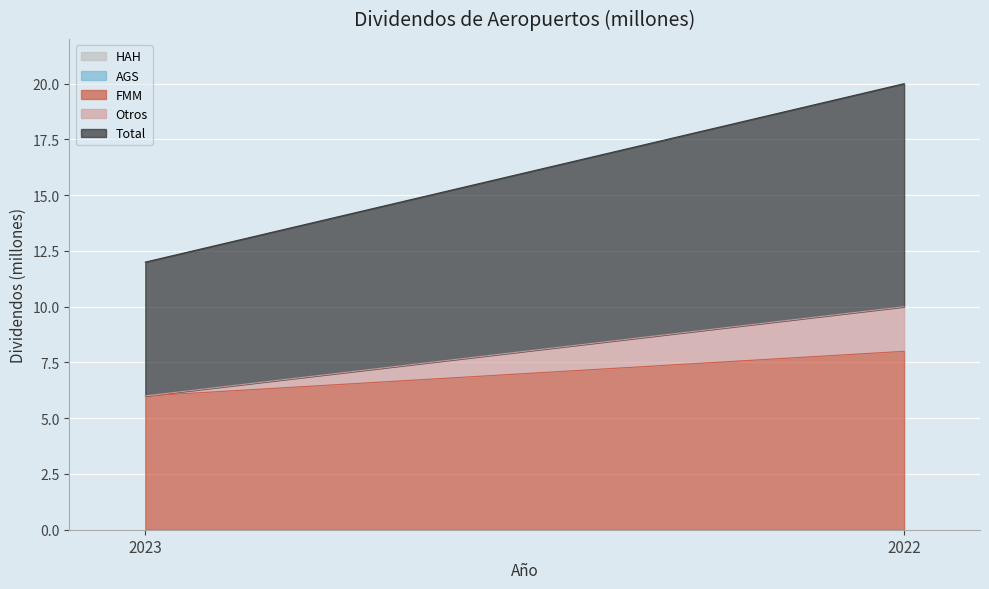

Which series has the widest spread of values?

Total